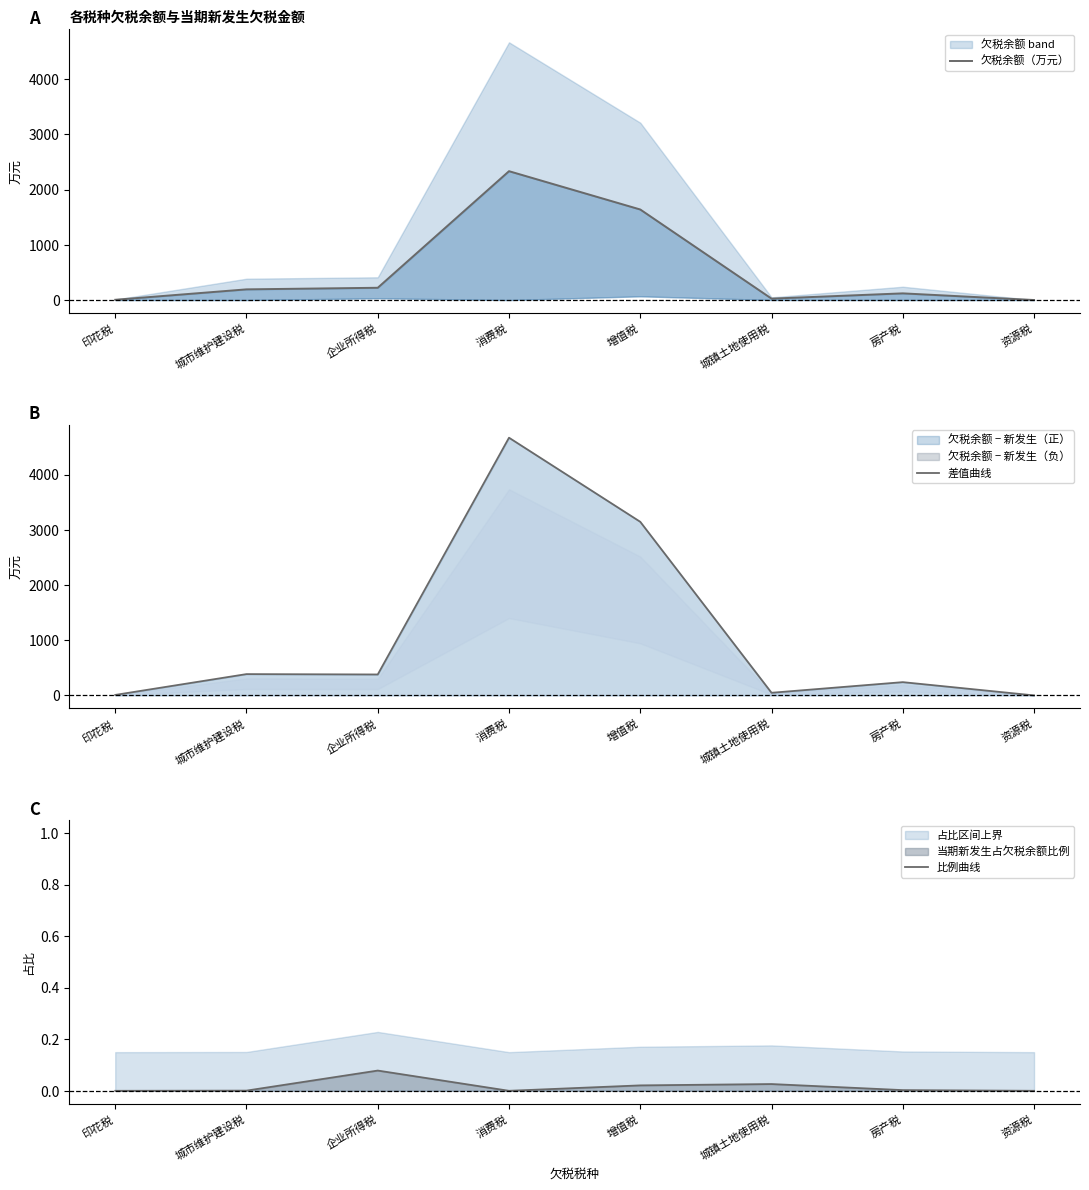

At how many categories does at least one series exceed 4209?

1